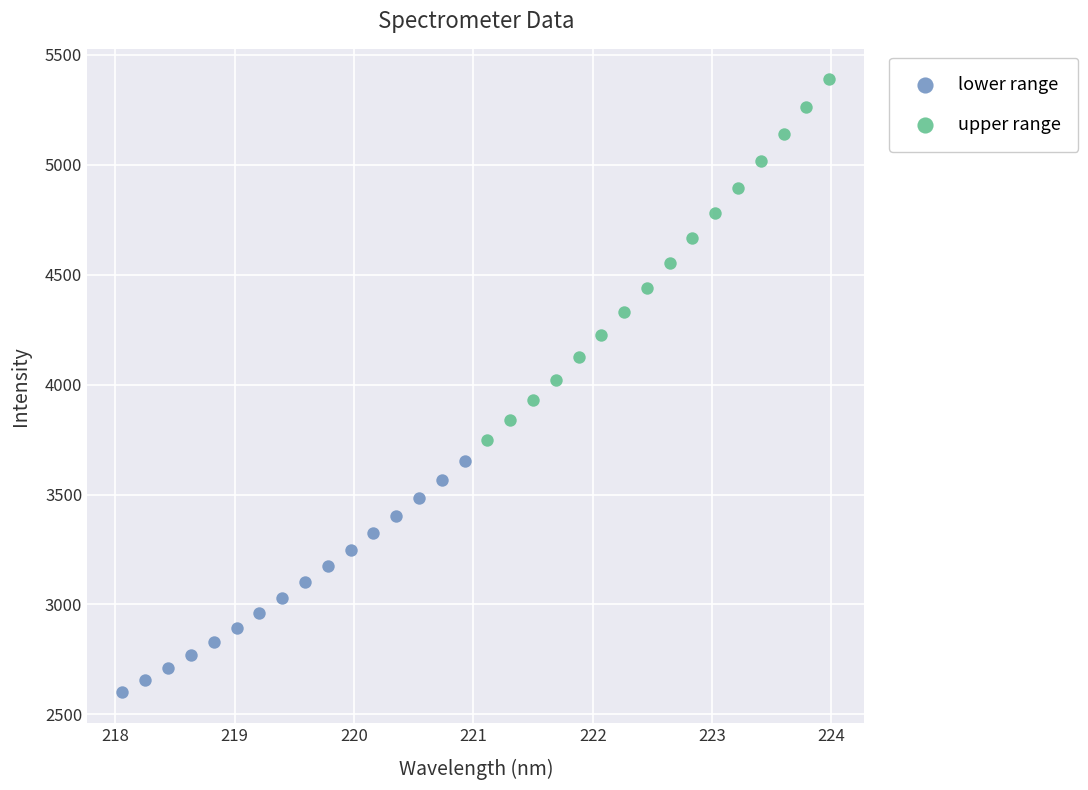

Which series has the largest Y range (max minus min)?

upper range